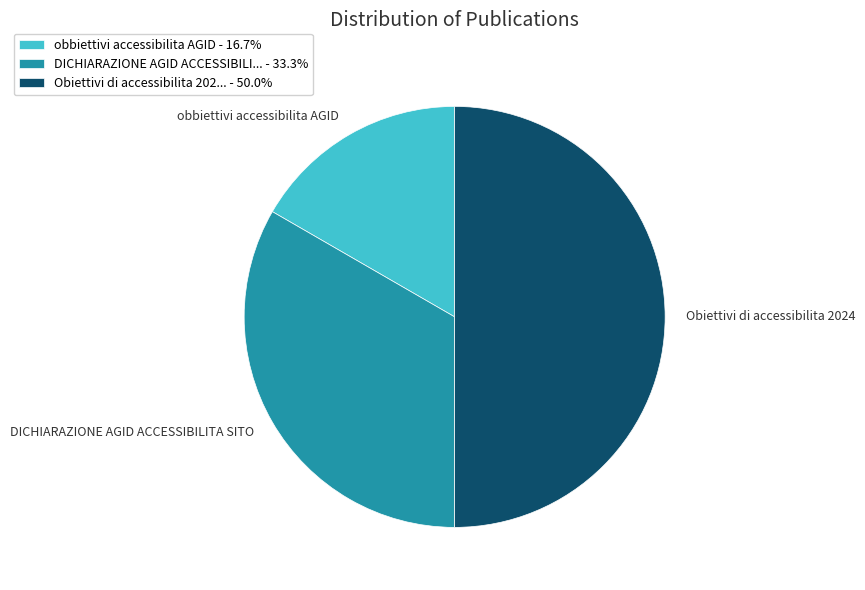

Does DICHIARAZIONE AGID ACCESSIBILI... - 33.3% represent more than half of the total?

No